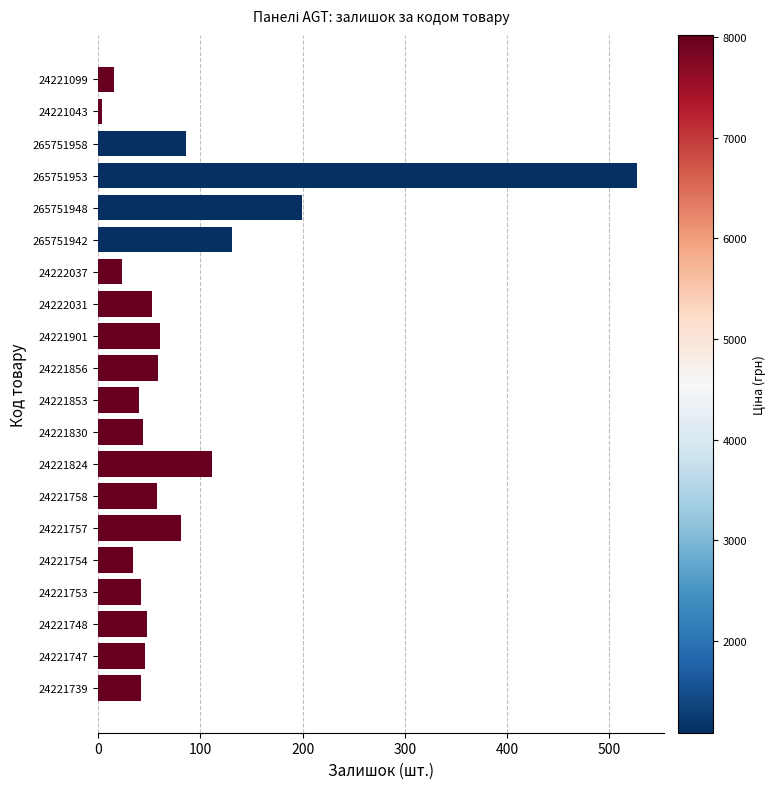

What is the sum of all values?

1705